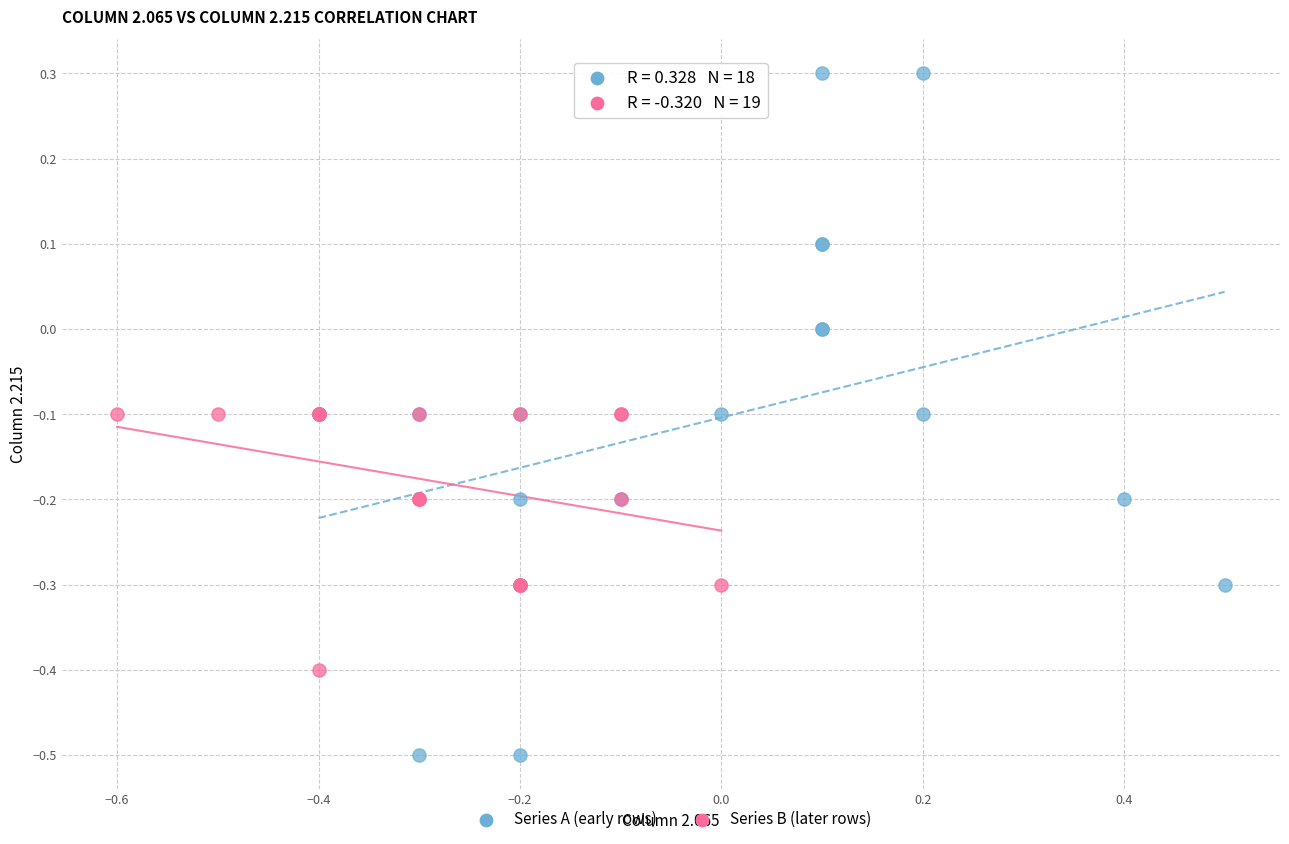

Which series reaches the maximum Y coordinate?

Series A (early rows)